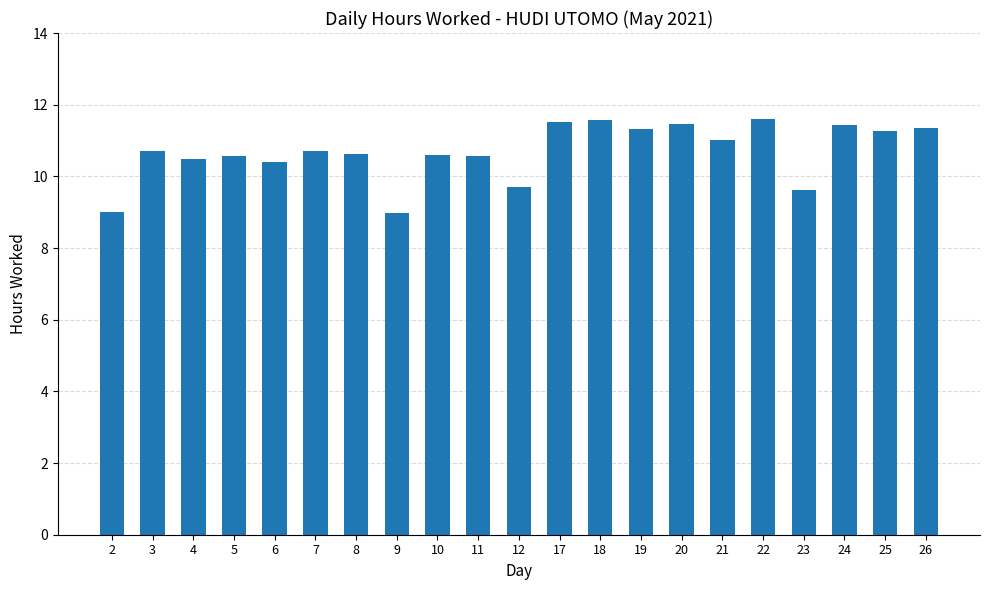

How many bars are there in total?

21